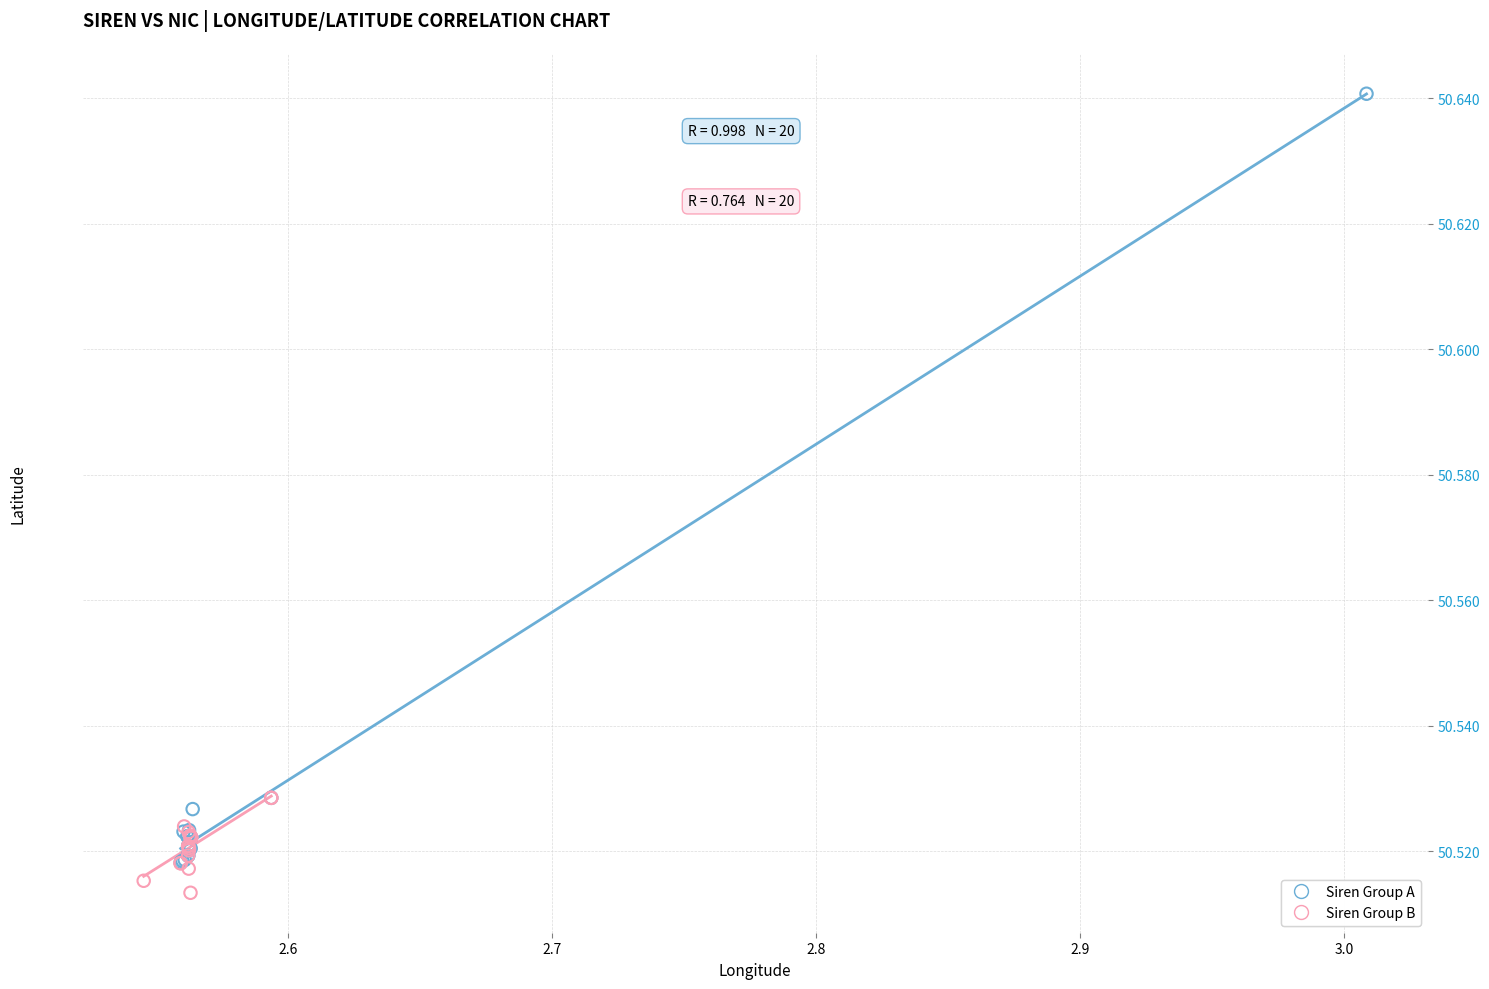

Which series contains the lowest Y value?

Siren Group B